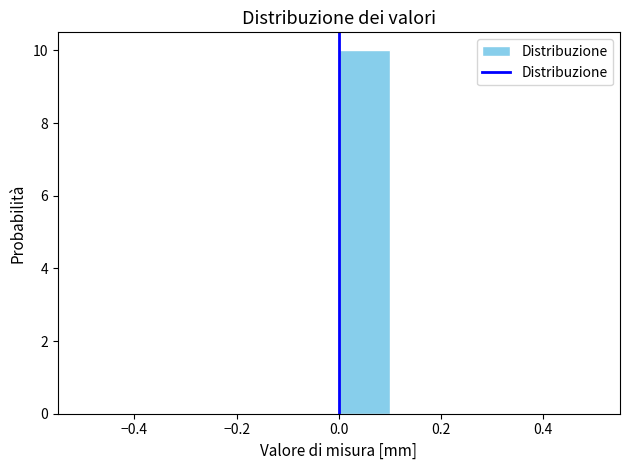

Reading left to right, transcribe this chart: for each bar, give the range it covers on the x-axis and its height. The values are not printed on the chart, so give them approximately, as read against the axis.

-0.5 to -0.4: 0
-0.4 to -0.3: 0
-0.3 to -0.2: 0
-0.2 to -0.1: 0
-0.1 to 0.0: 0
0.0 to 0.1: 10
0.1 to 0.2: 0
0.2 to 0.3: 0
0.3 to 0.4: 0
0.4 to 0.5: 0